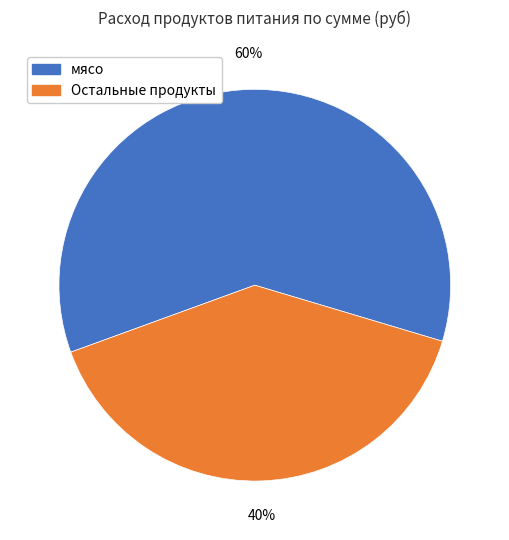

Does any single category account for the majority?

Yes